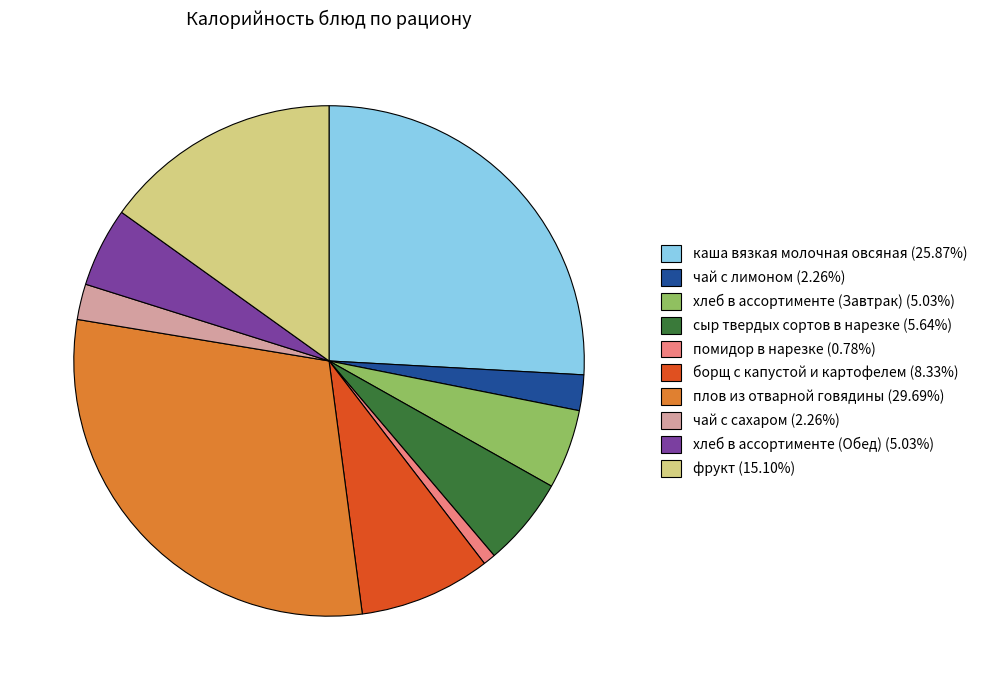

Does чай с лимоном represent more than half of the total?

No